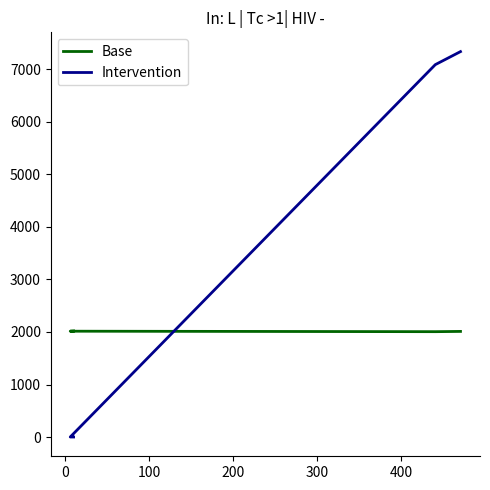

How many Base values are between 2011 and 2019?

3